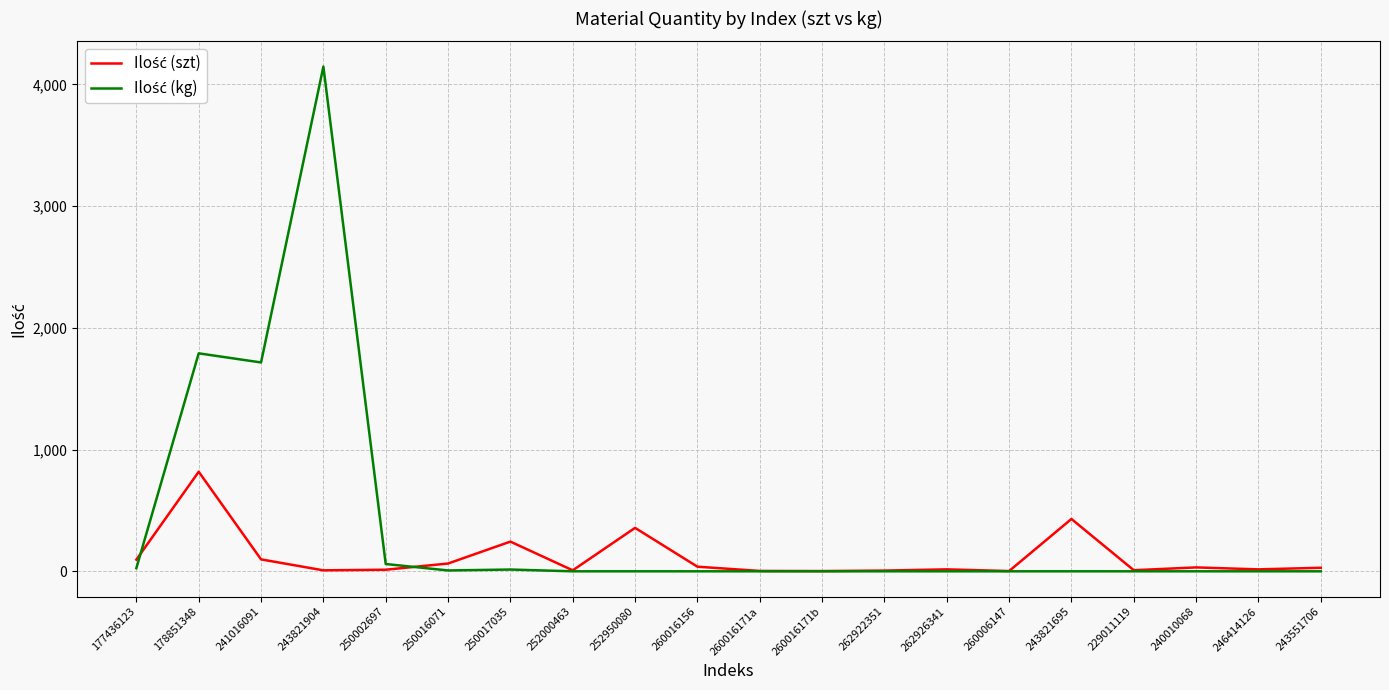

At which category is the sum across all series the highest?

243821904